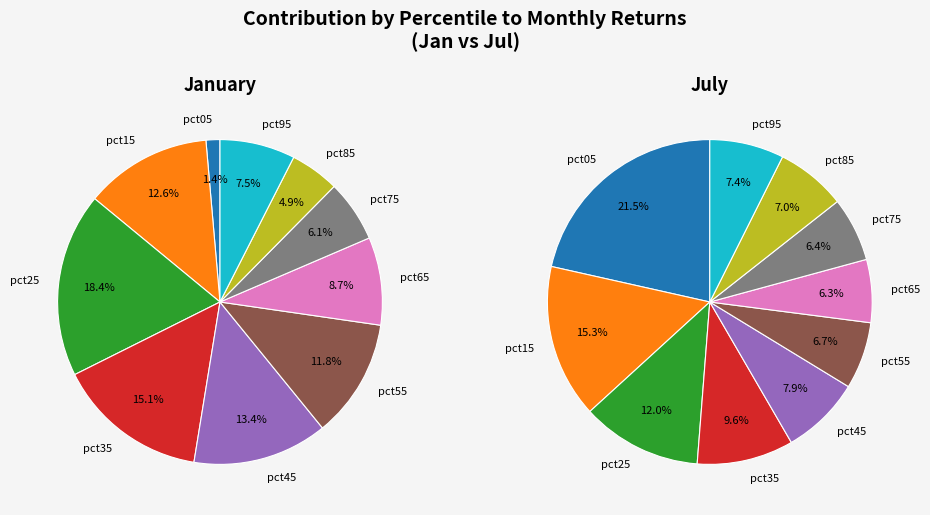

To the nearest percent, what portion does pct65 represent?

6%